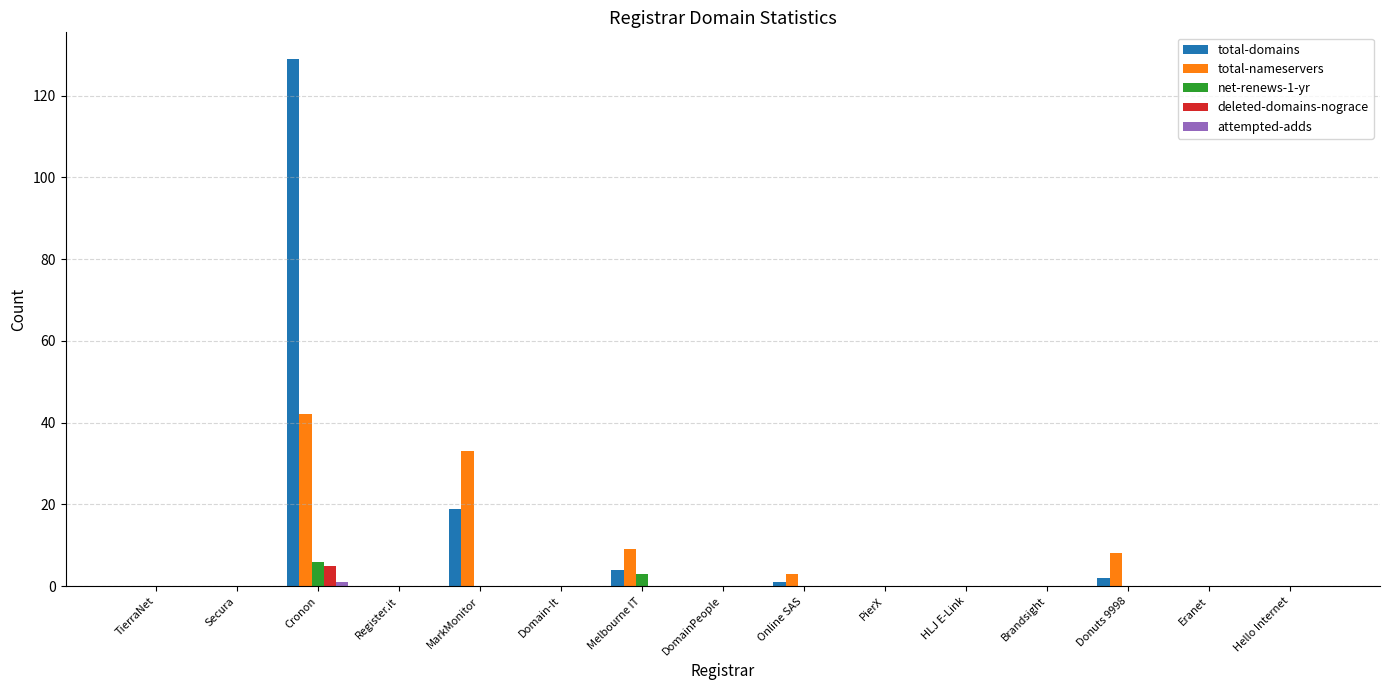

Does the chart contain stacked bars?

No